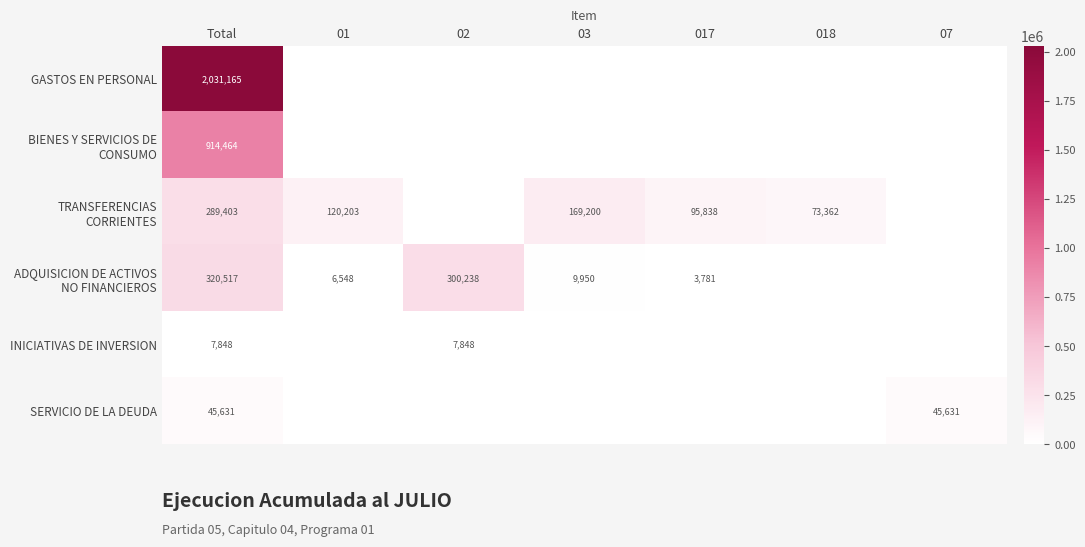

What is the total value across all series at Total?

3609028